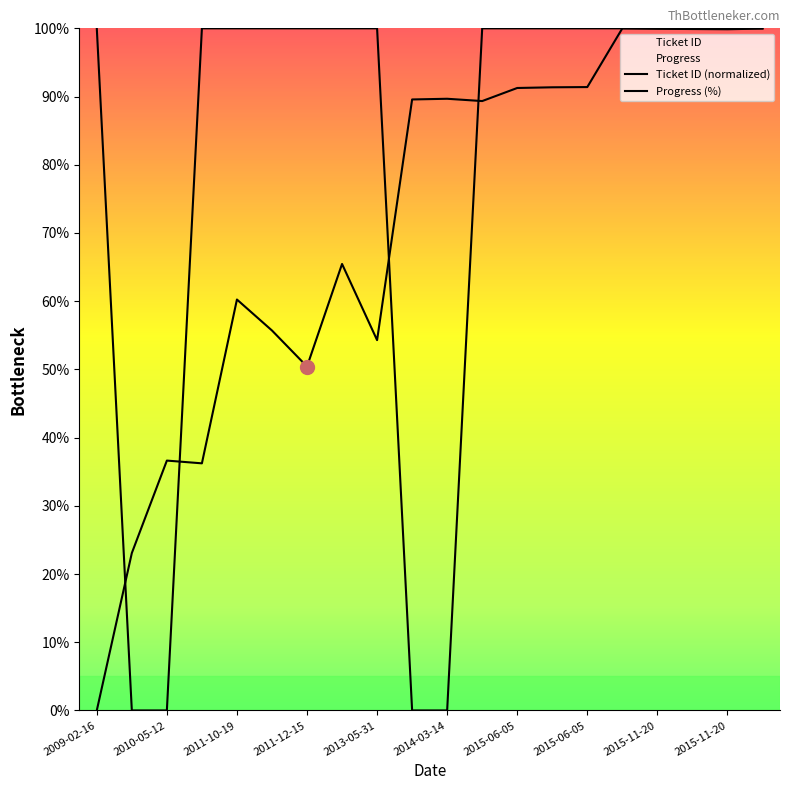

How many series are shown in this chart?

2